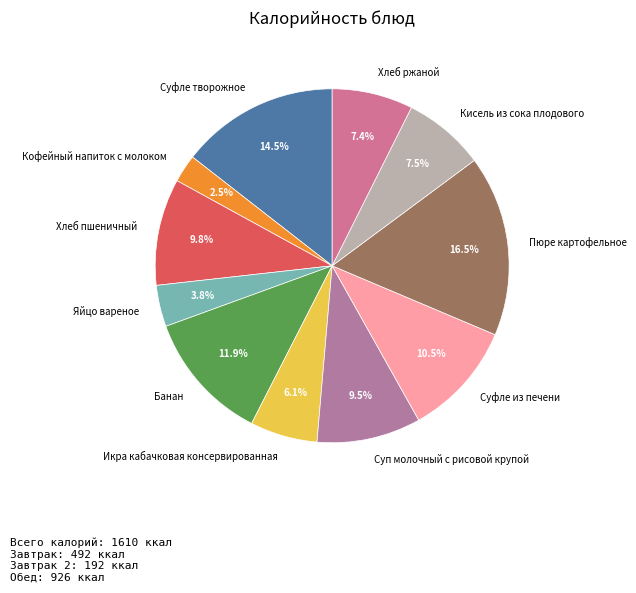

To the nearest percent, what is the difference between the largest and smallest slice percentages?

14%